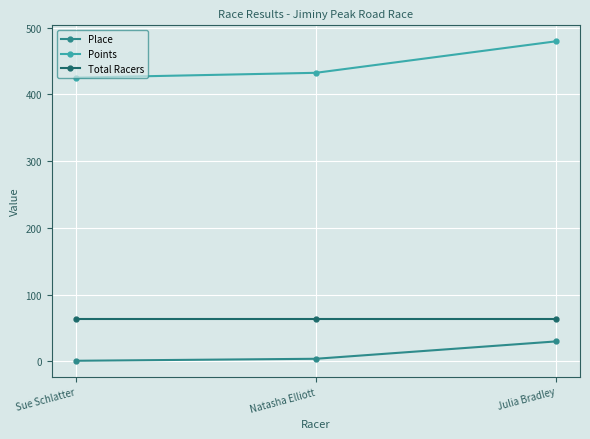

How many values in the Points series are below 432?

1